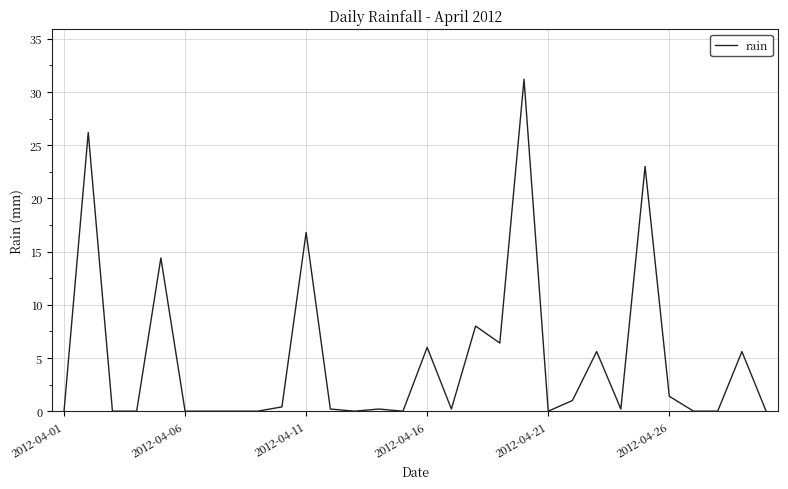

What is the difference between the maximum and minimum values?

31.2